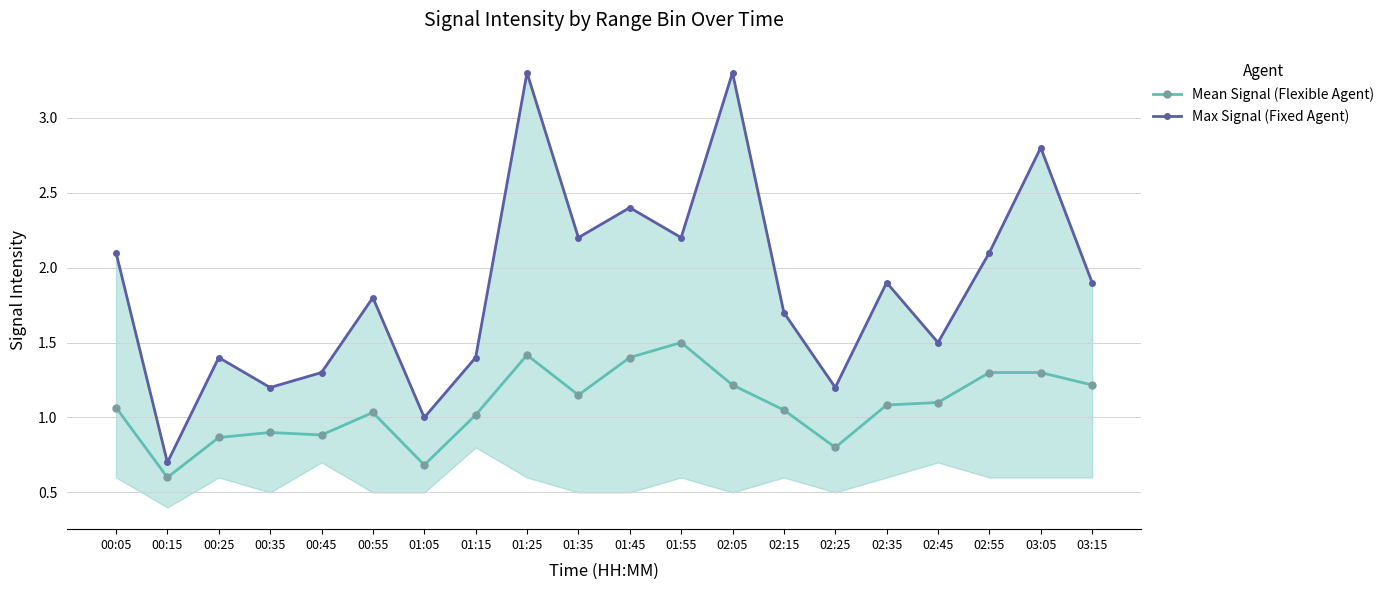

What is the total value across all series at 01:45?

3.8